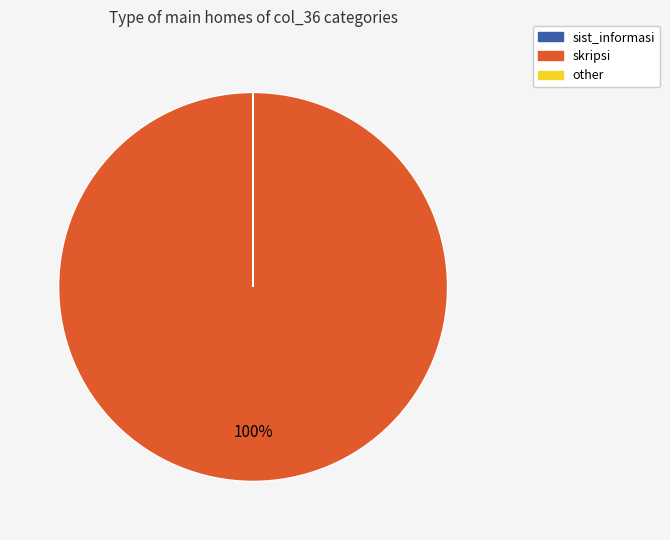

What percentage is the skripsi slice, to the nearest percent?

100%